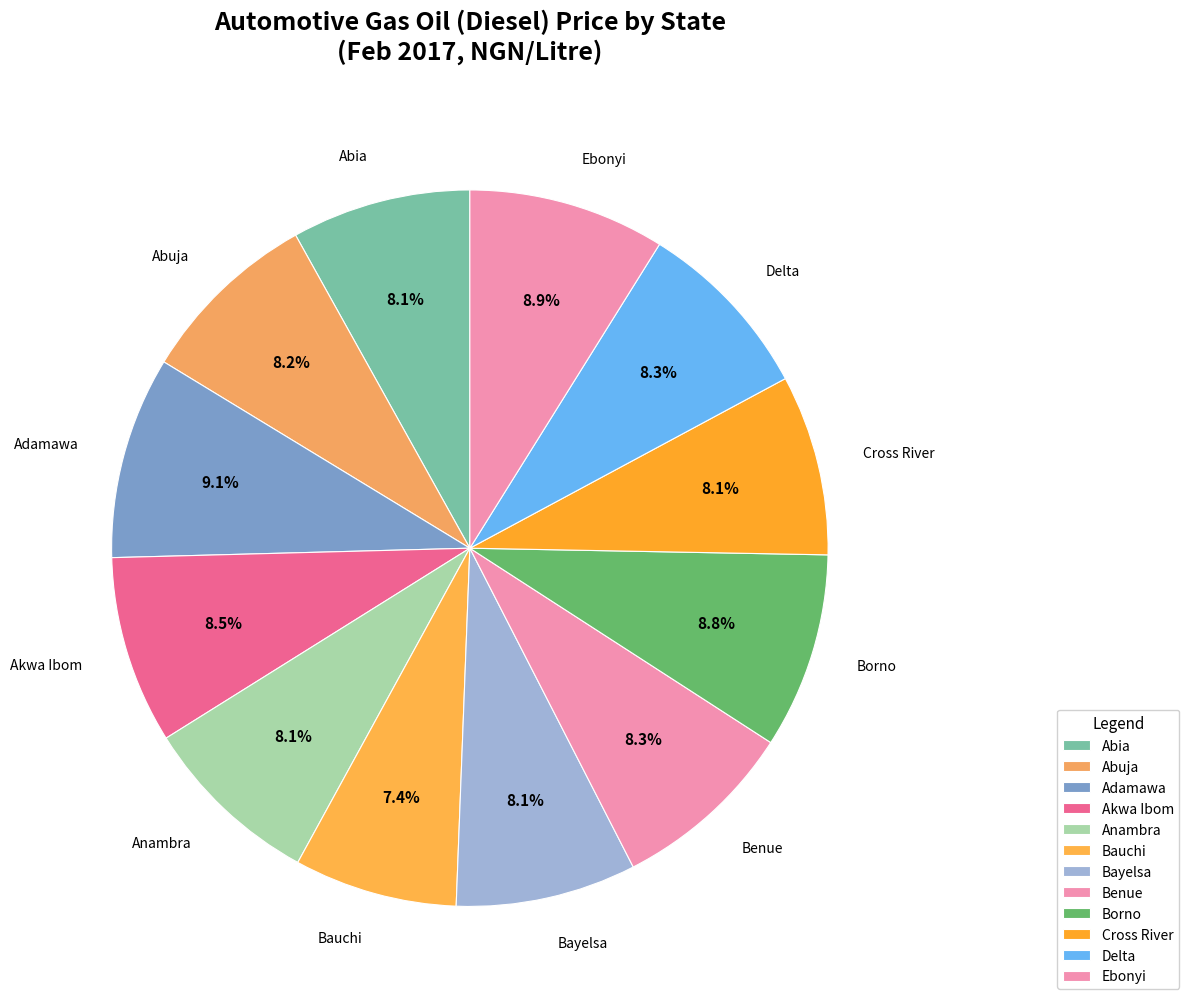

Is there any slice that represents more than half of the pie?

No